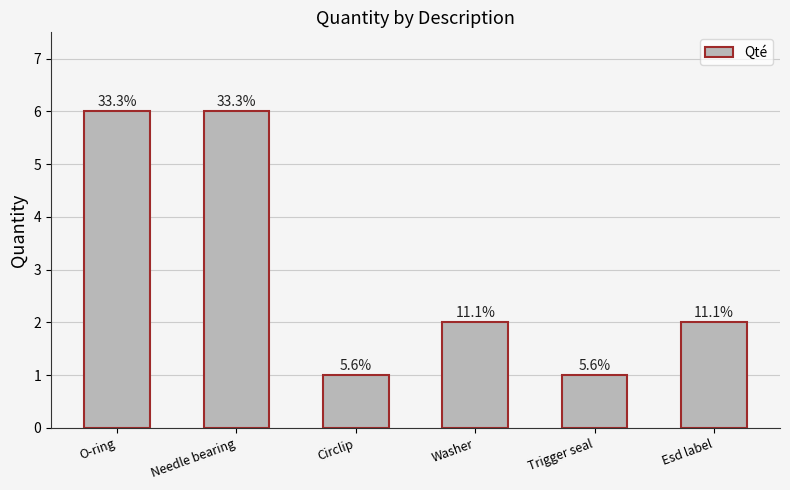

What is the difference between the maximum and second lowest values?

5